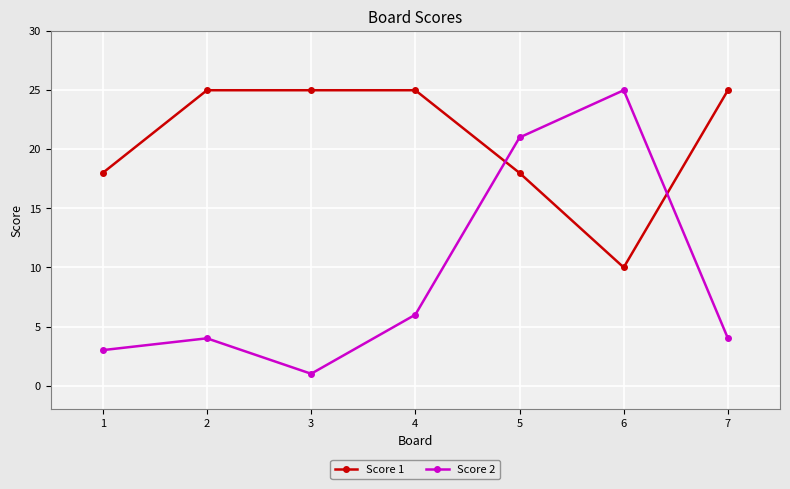

What is the value of the Score 1 point at the 7th from the left?

25